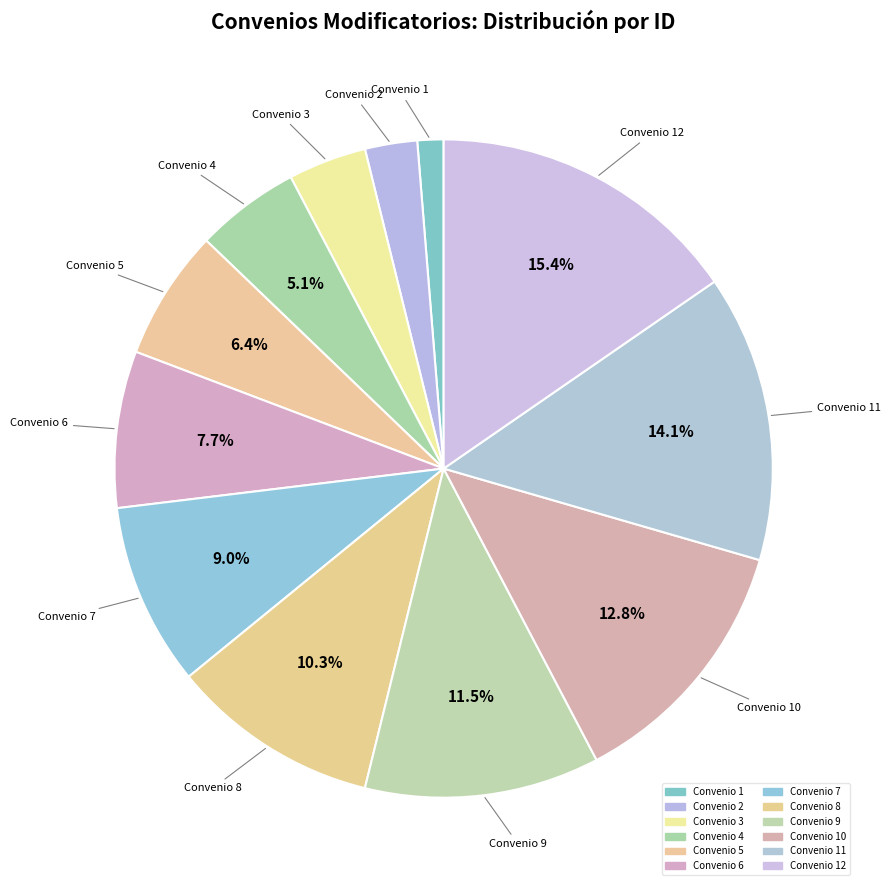

Is there a majority slice in this chart?

No